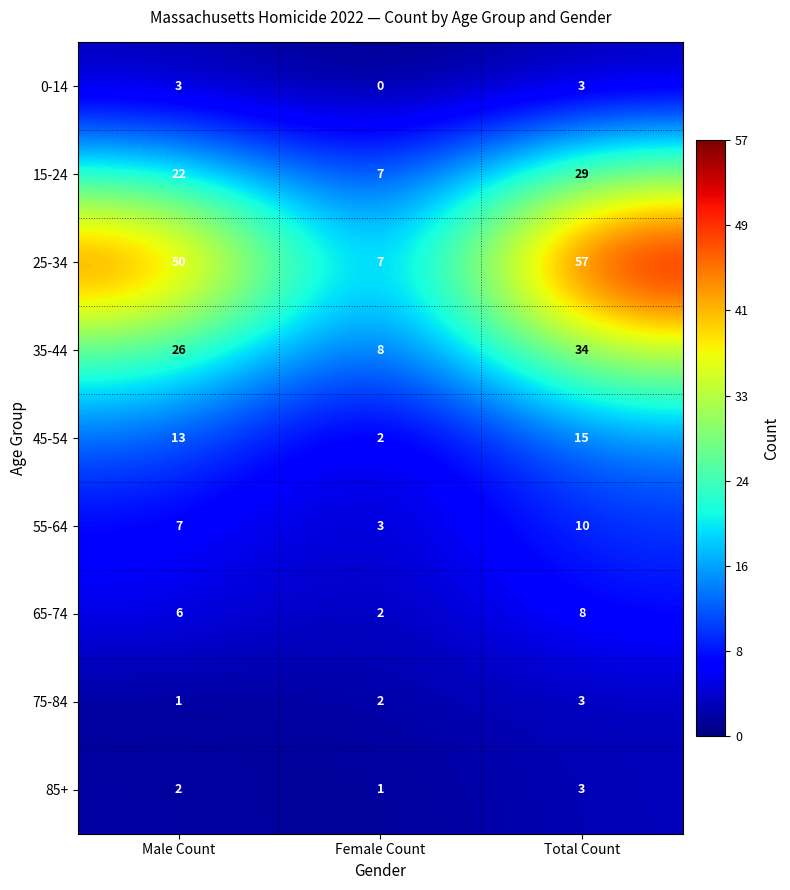

Which series has the largest range (max minus min)?

25-34